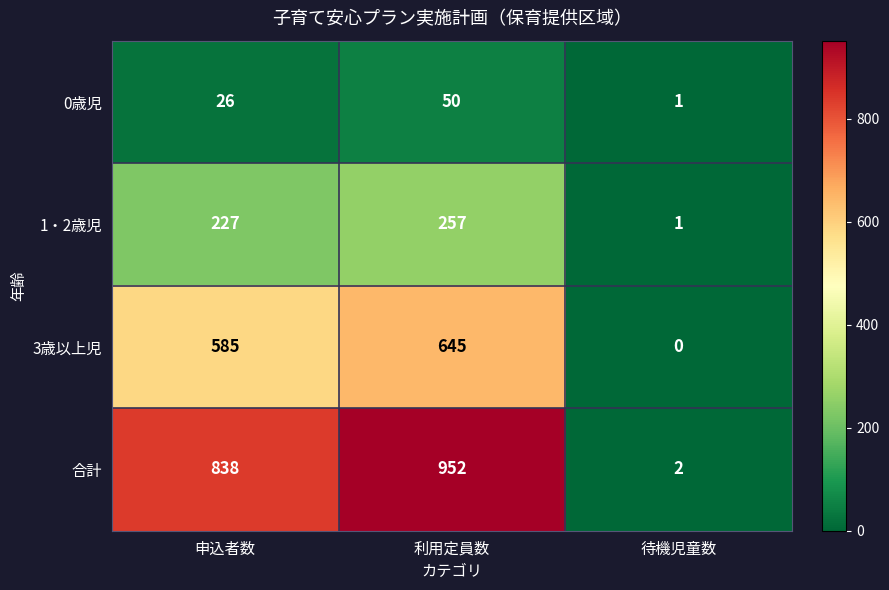

Which series has the widest spread of values?

合計